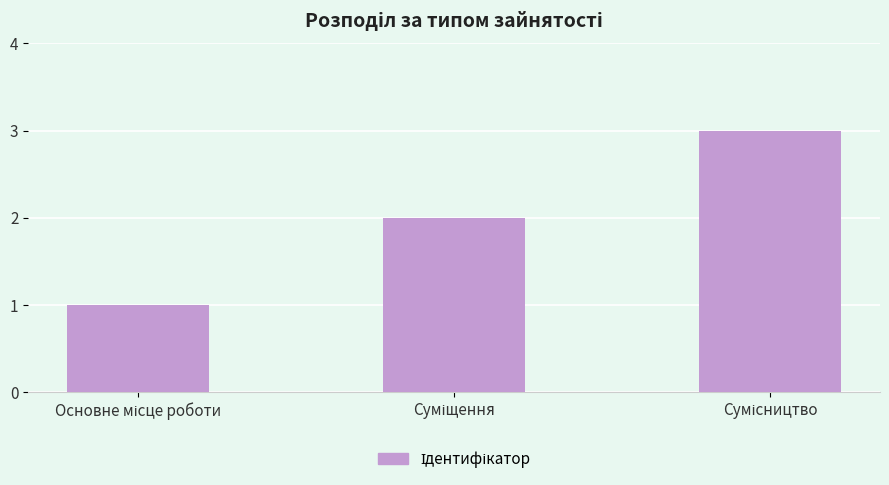

What is the minimum value shown in the chart?

1